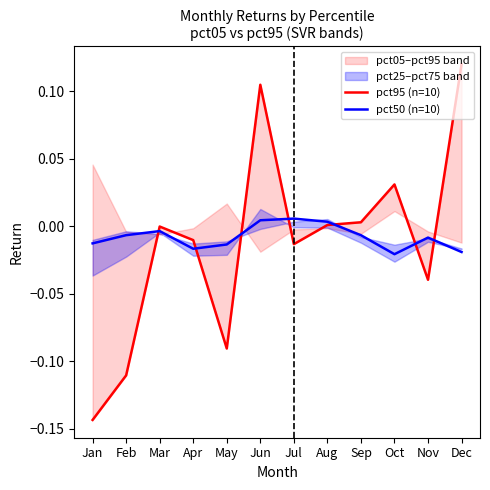

How many times do pct95 (n=10) and pct50 (n=10) cross each other?

7